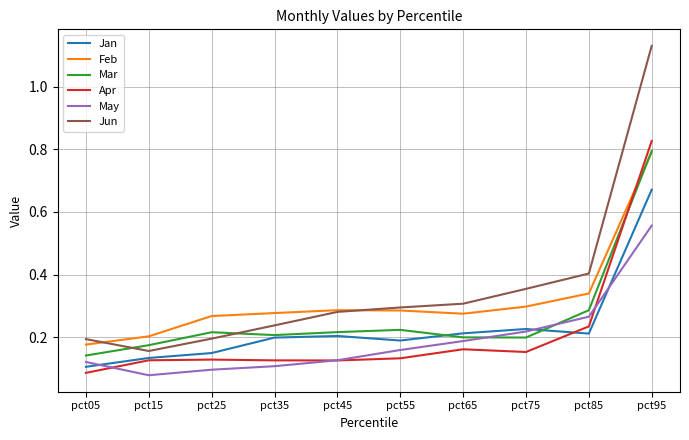

At pct05, list the series in order from largest to smallest.

Jun, Feb, Mar, May, Jan, Apr